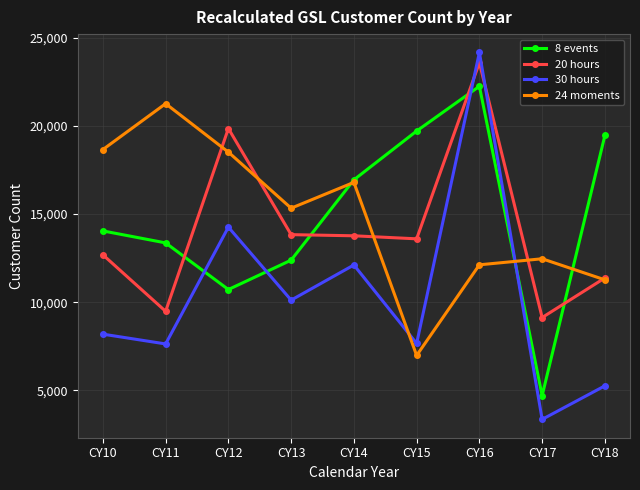

What is the value of the 8 events point at the 2nd from the left?

13363